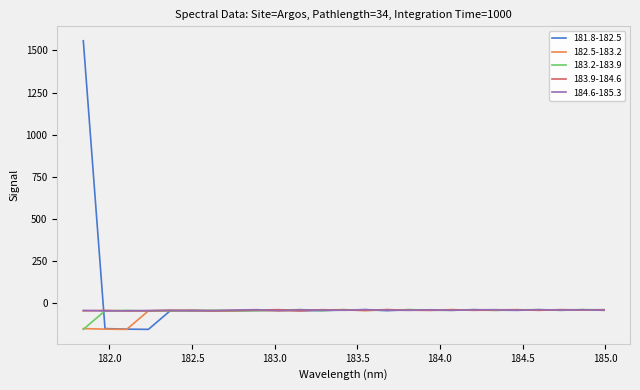

True or false: 183.2-183.9 has more than 2 points higher than both neighbors.

True